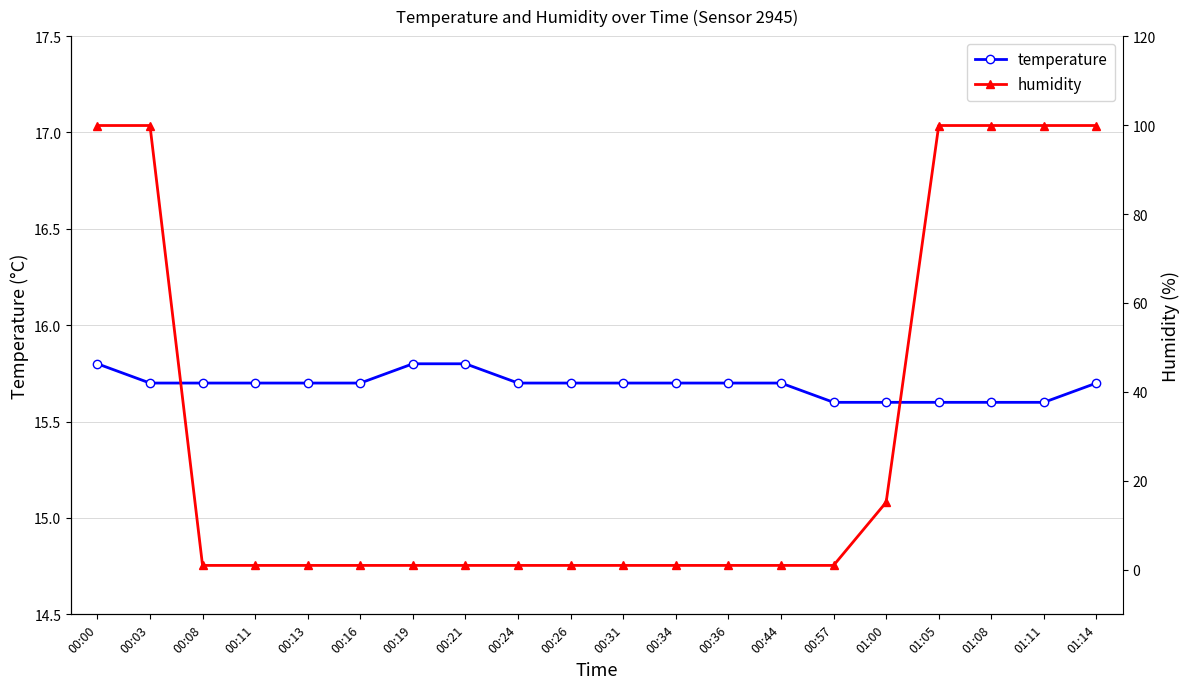

Rank the series by their average value, from highest to lowest.

humidity, temperature